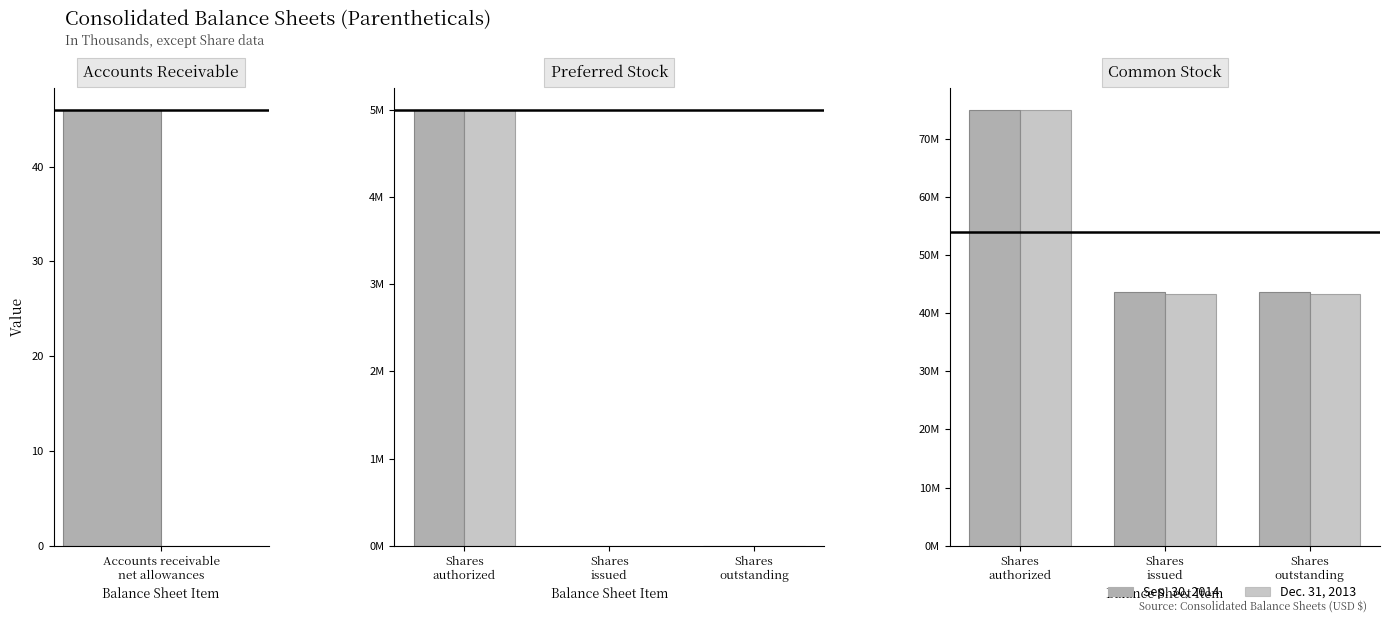

True or false: Sep. 30, 2014 has a value of 42320112 at Shares authorized.

False